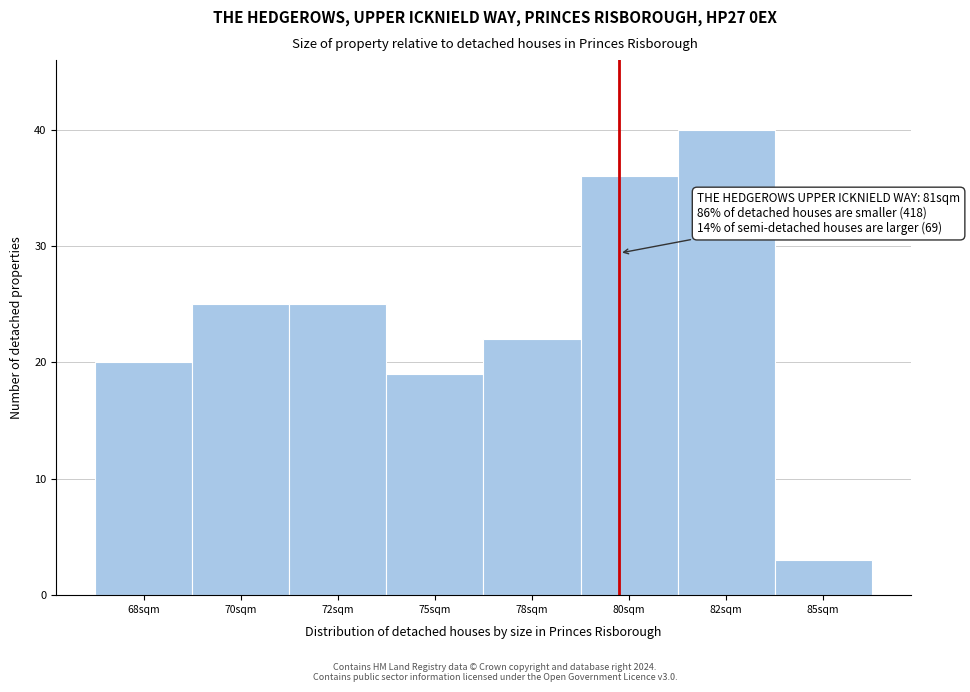

Reading right to left, what are all the values shown in this chart?

3	40	36	22	19	25	25	20